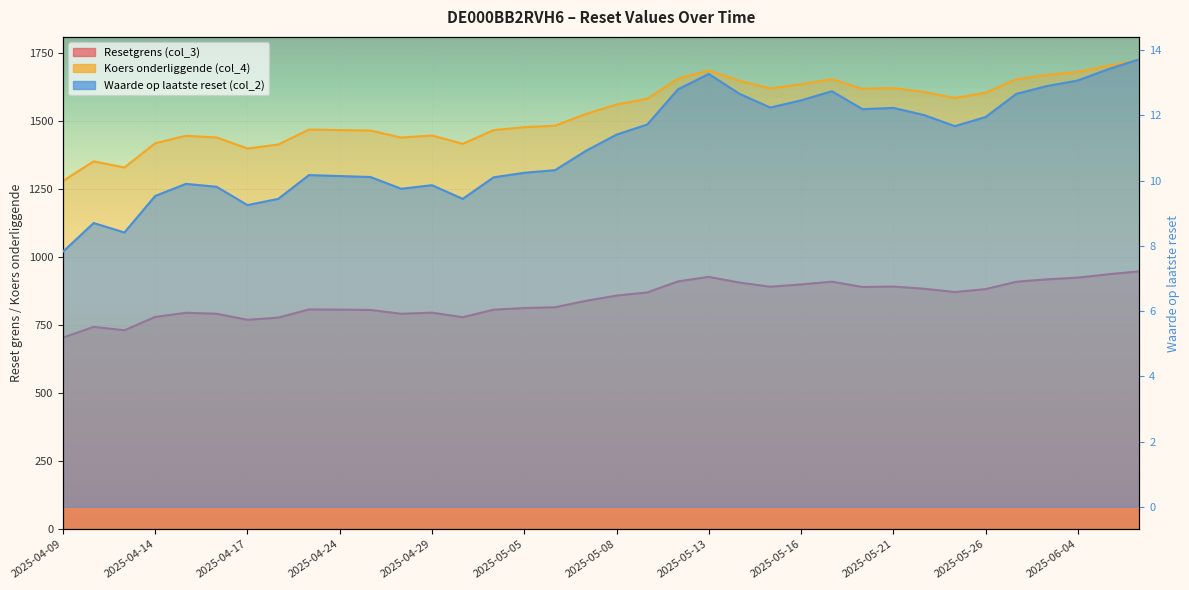

The Waarde op laatste reset (col_2) series shows 6.5 at 2025-04-30. True or false?

False